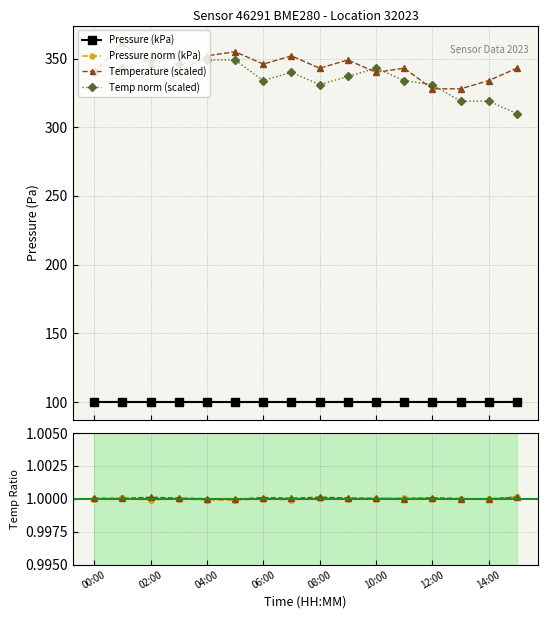

What is the sum of all Temp norm (scaled) values?

5373.7